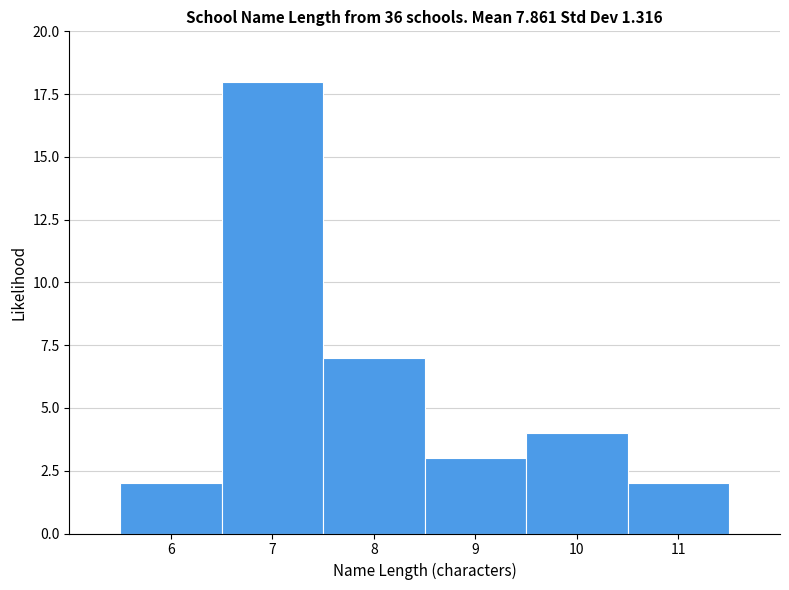

Reading left to right, transcribe this chart: for each bar, give the range it covers on the x-axis and its height. The values are not printed on the chart, so give them approximately, as read against the axis.

5.5 to 6.5: 2
6.5 to 7.5: 18
7.5 to 8.5: 7
8.5 to 9.5: 3
9.5 to 10.5: 4
10.5 to 11.5: 2